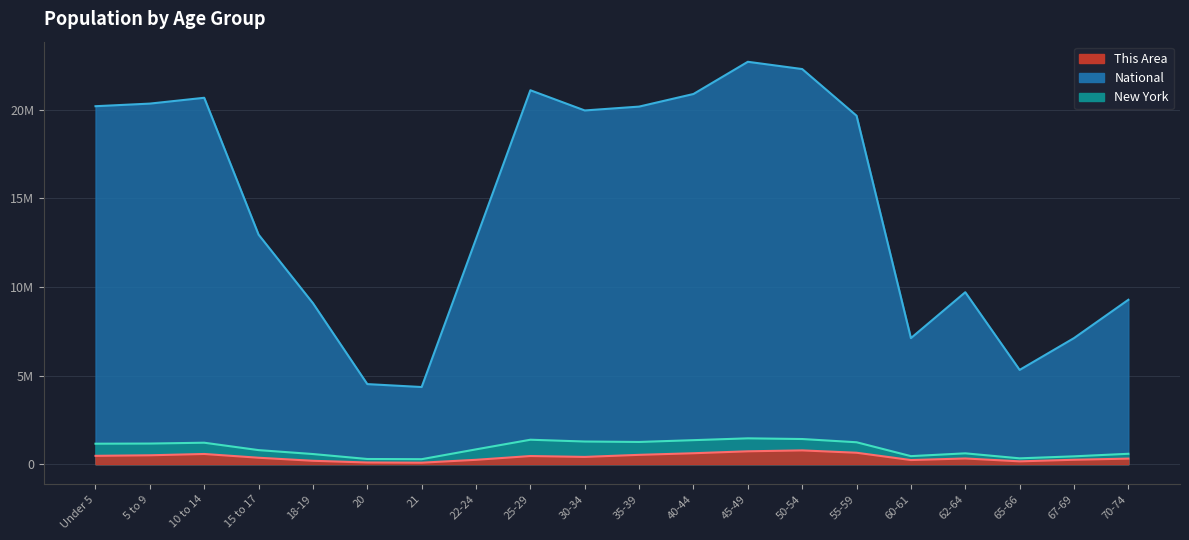

Which series has the largest total across all categories?

National